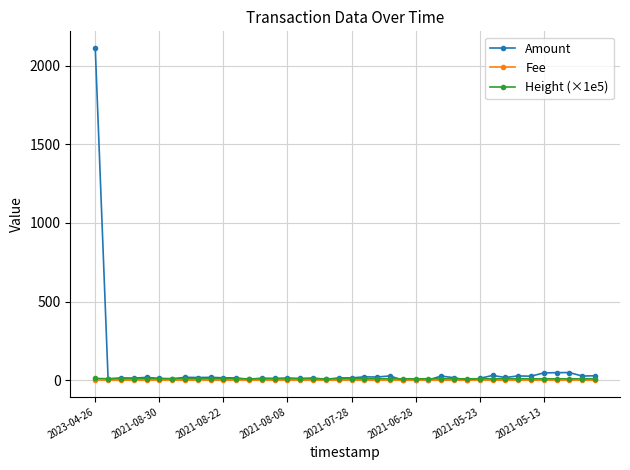

Which series ends up on top after the final intersection of Amount and Height (×1e5)?

Amount